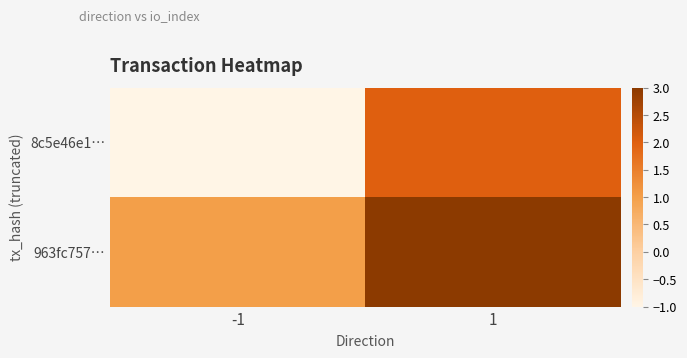

Reading left to right, extract all data points from this chart.

8c5e46e1…: -1=-1	1=2
963fc757…: -1=1	1=3